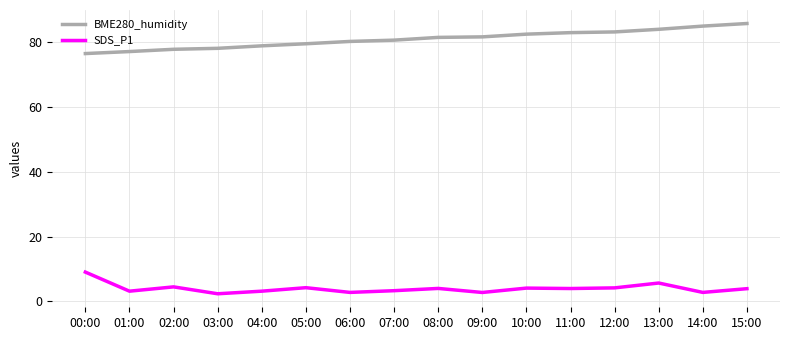

Is the value of SDS_P1 at 02:00 greater than the value of BME280_humidity at 10:00?

No